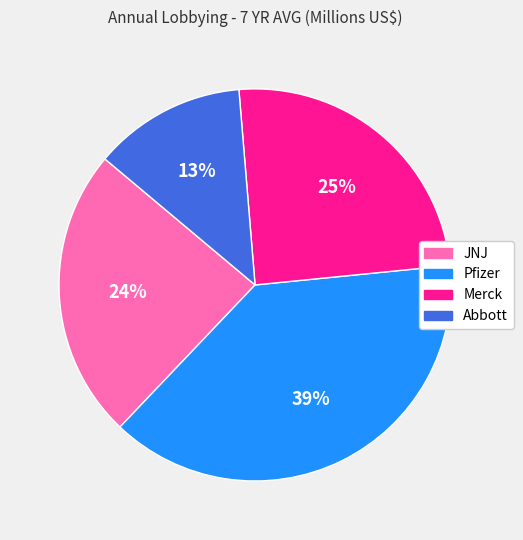

Is there a majority slice in this chart?

No